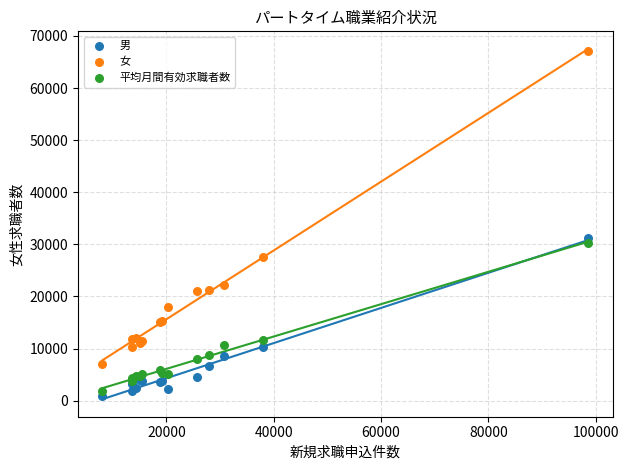

Across all series, what Y value is closest to 34040?

31196